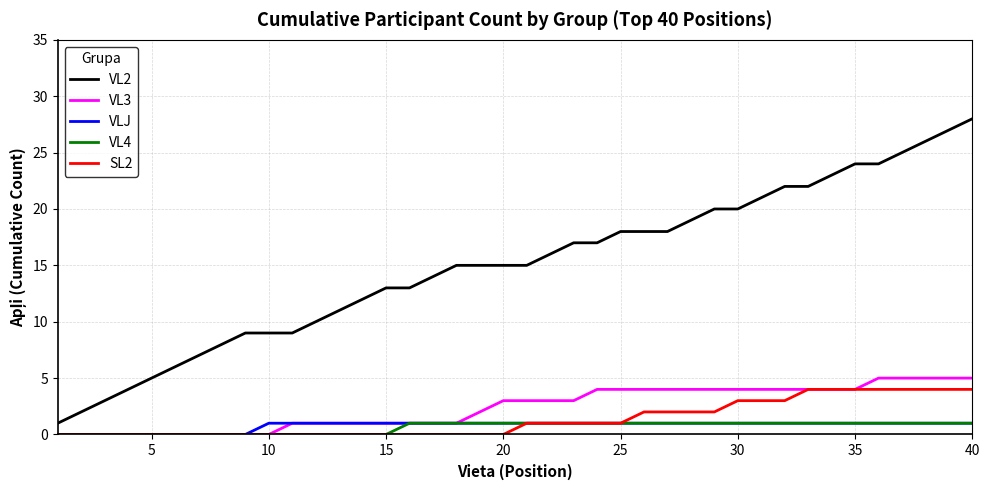

What is the highest value of the VL2 series?

28